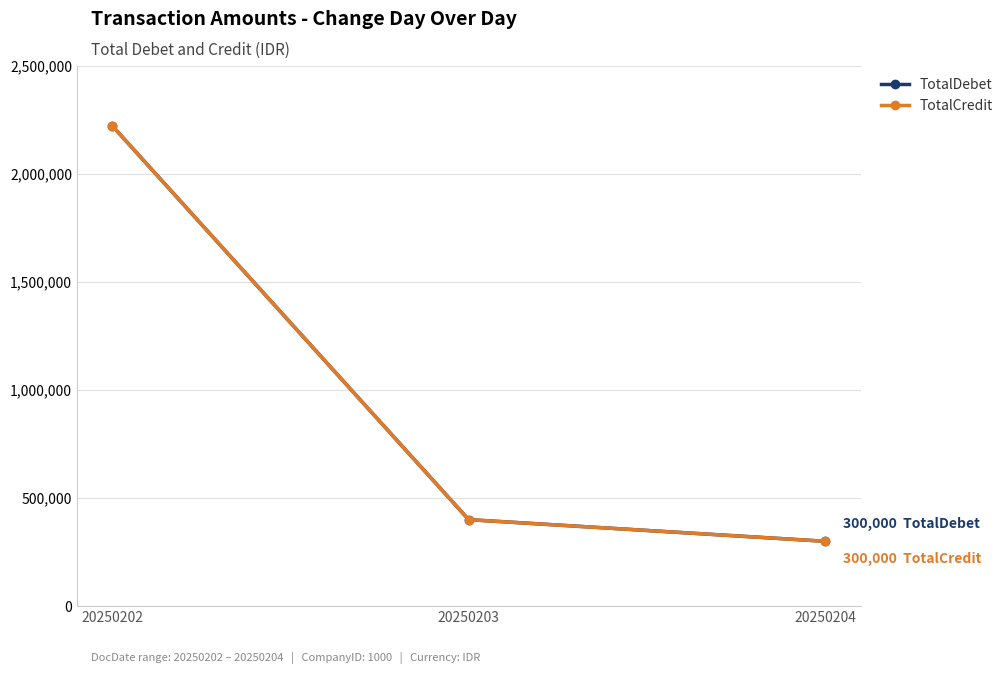

Reading right to left, what are all the values shown in this chart?

TotalDebet: 300000	400000	2220000
TotalCredit: 300000	400000	2220000